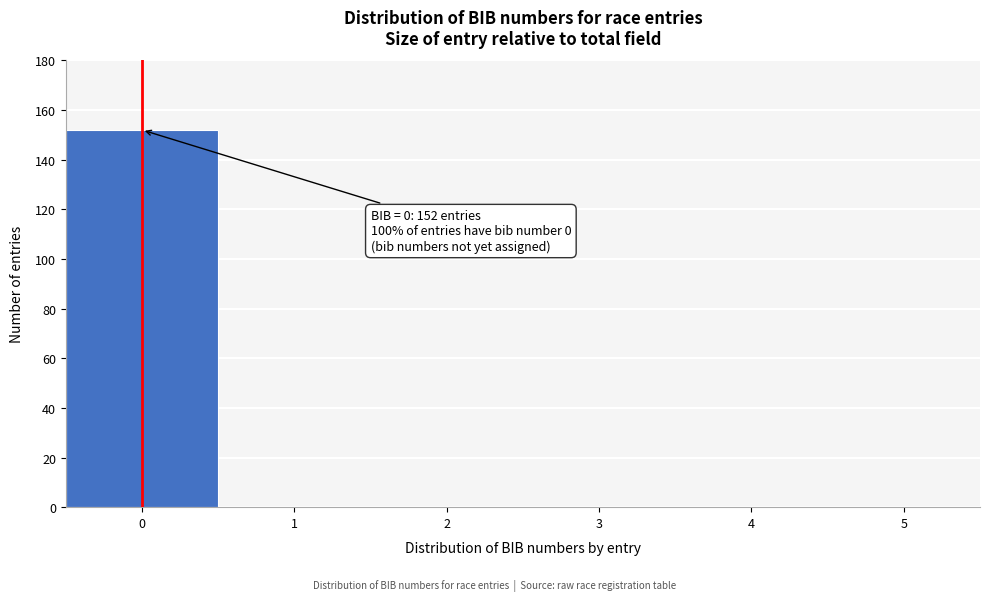

Over which range of the x-axis is the bar tallest?

-0.5 to 0.5